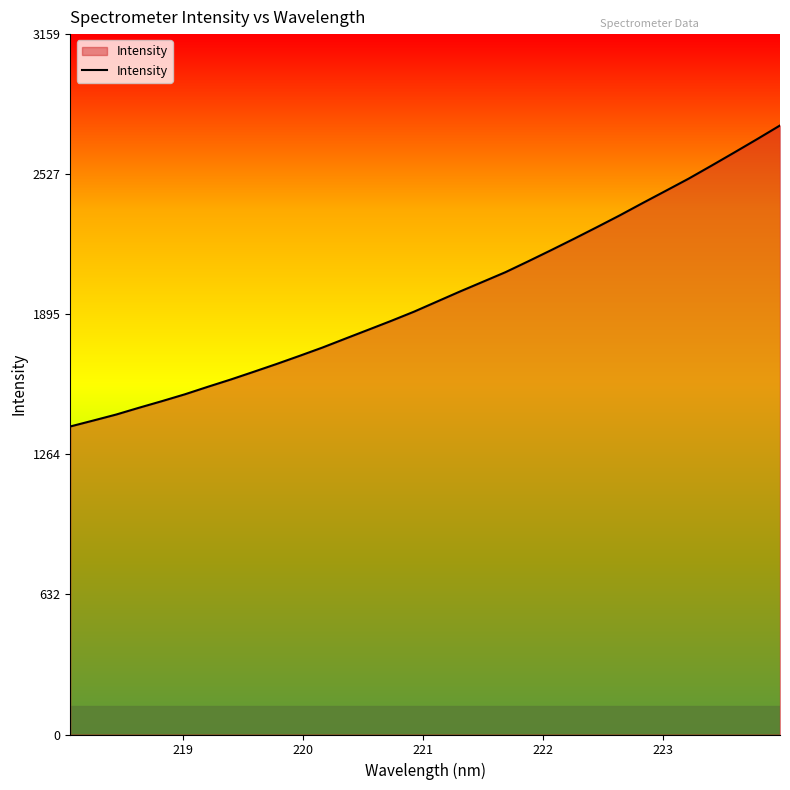

What is the average value?

1978.5